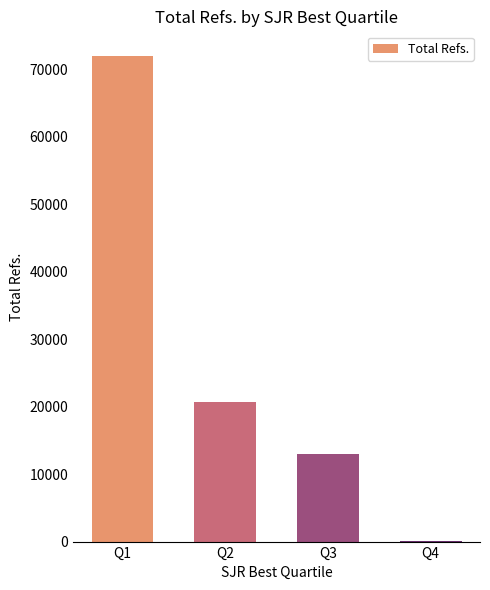

Between Q1 and Q4, which is larger?

Q1